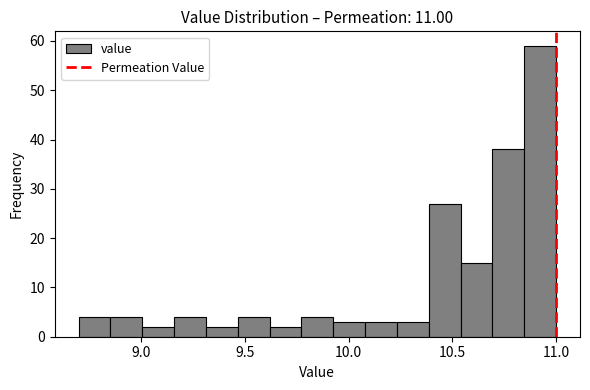

Around what value on the x-axis is the tallest bar? Give the approximate position of its centre, as read against the axis.

10.90